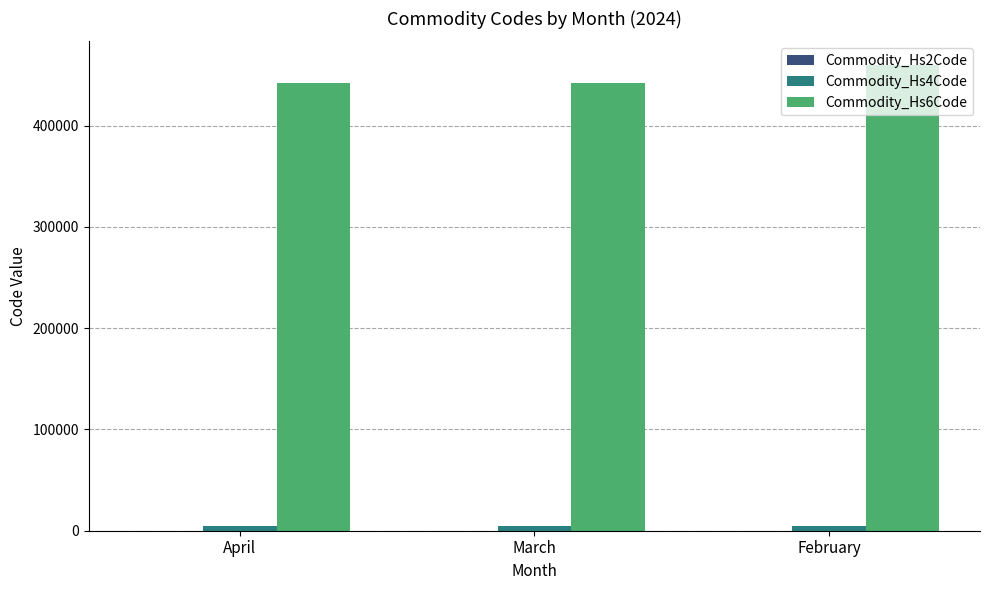

At which label does Commodity_Hs6Code reach its peak?

February